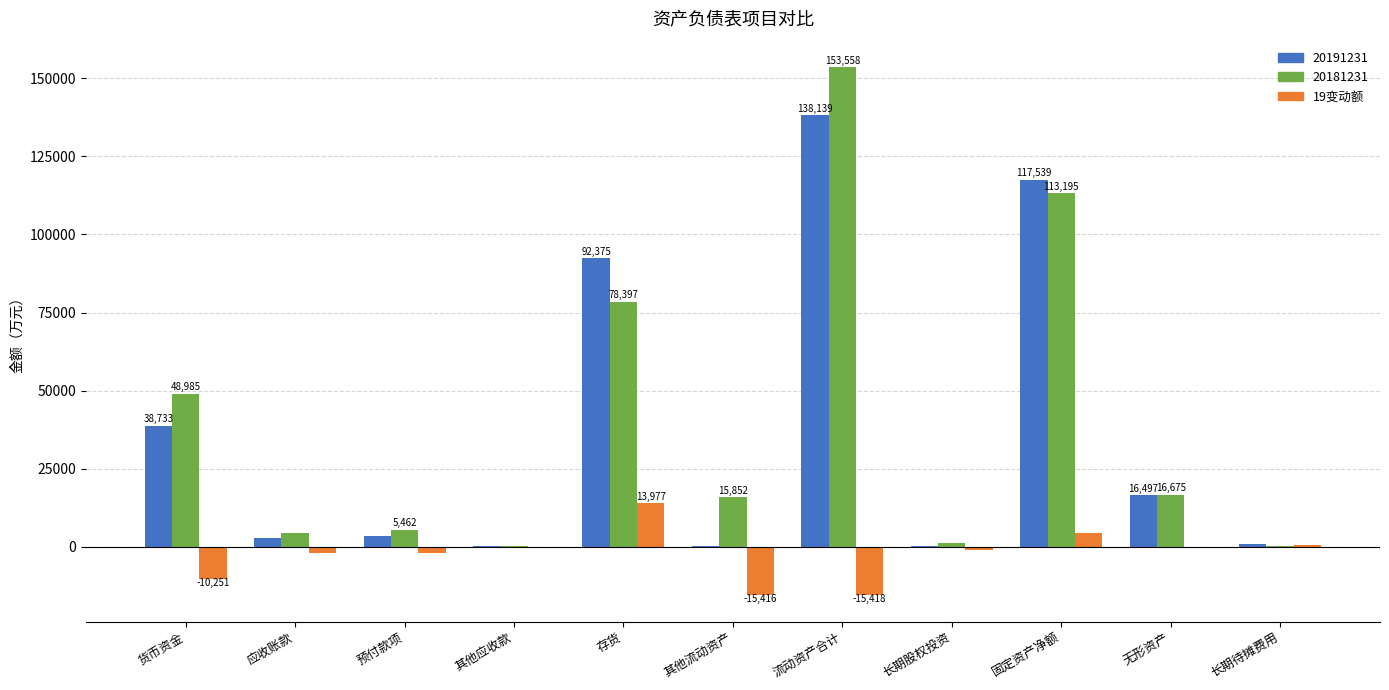

Which category has the highest value across all series?

流动资产合计